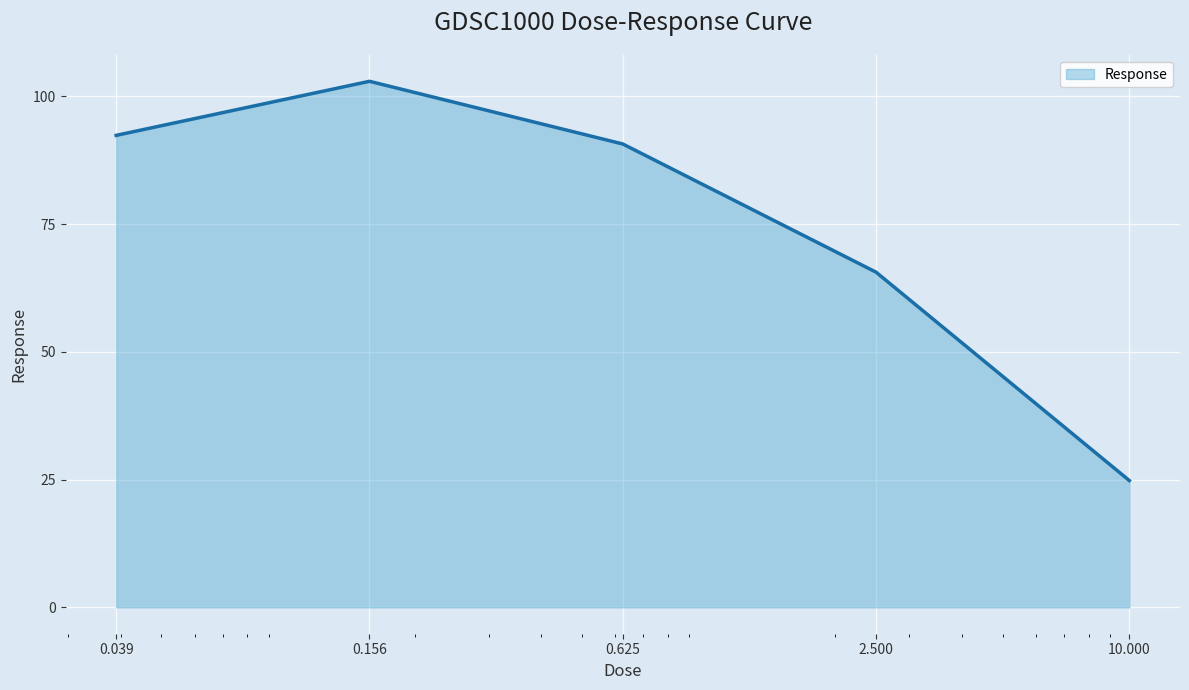

What is the difference between the maximum and minimum values?

78.1